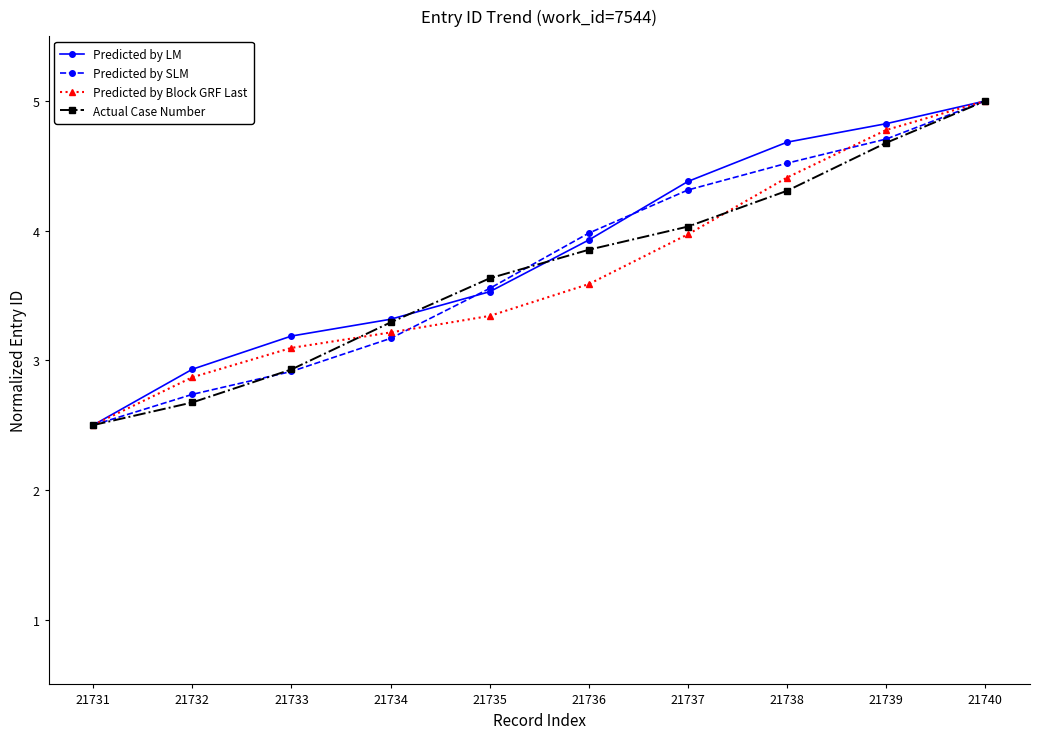

The Predicted by SLM series shows 2.9 at 21733. True or false?

True